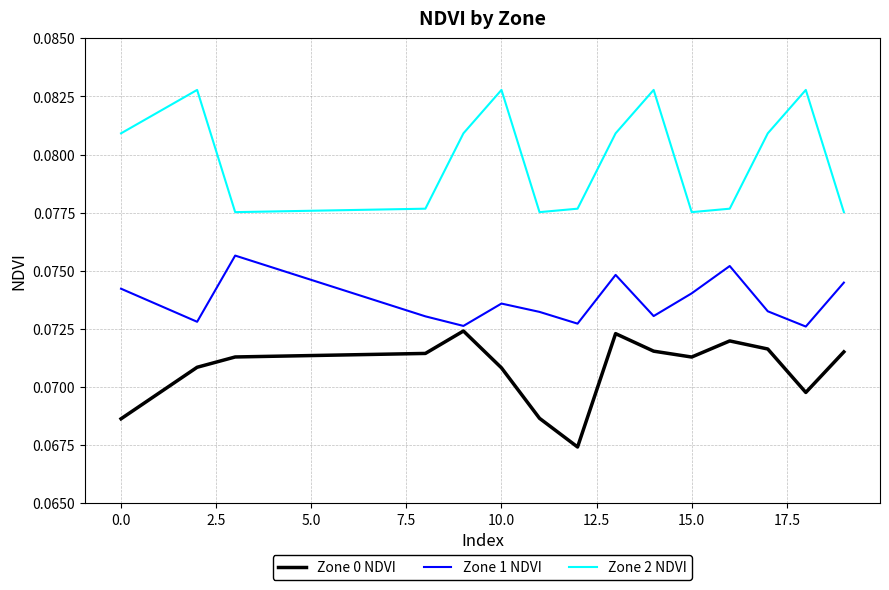

Is this an area chart (filled region under the line)?

No